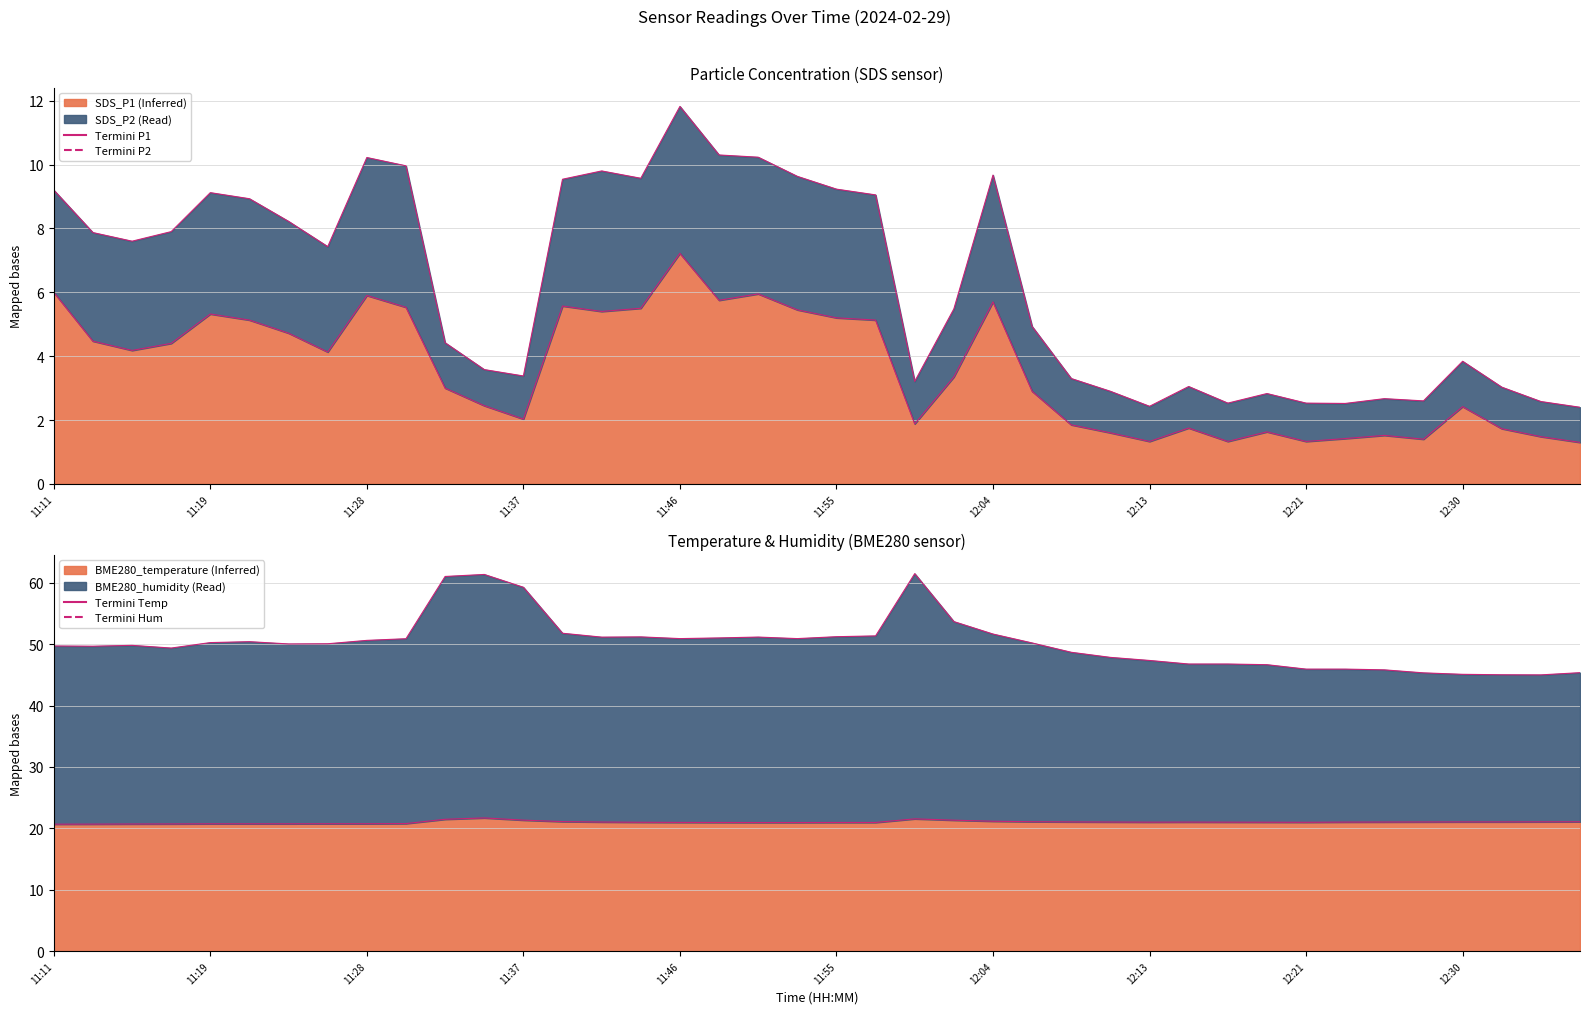

Between 11:37 and 12:13, which series saw the biggest shift?

Termini Hum